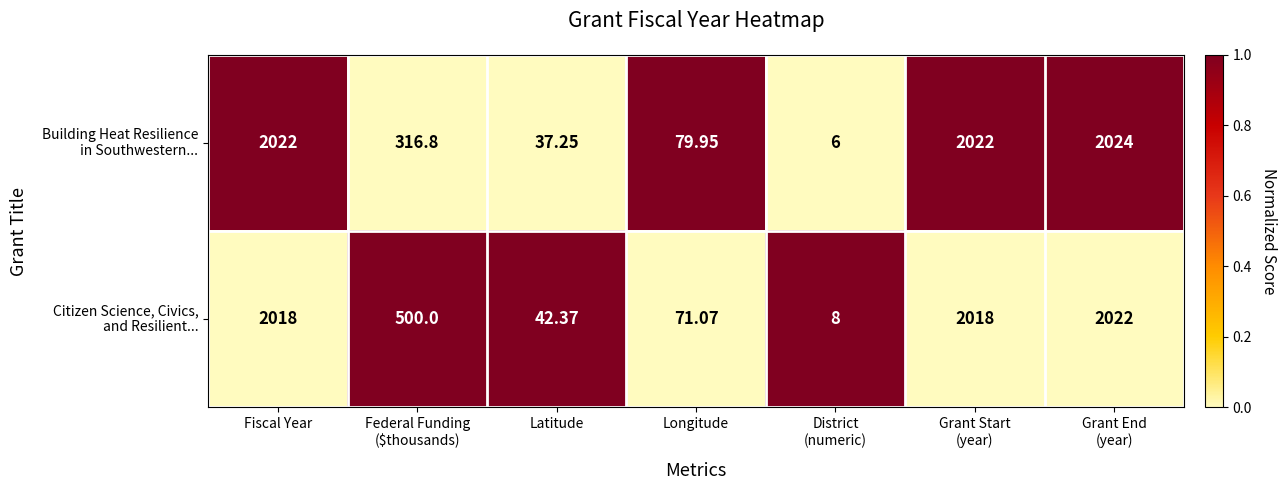

What is the spread (max minus min) of values at Longitude?

8.9